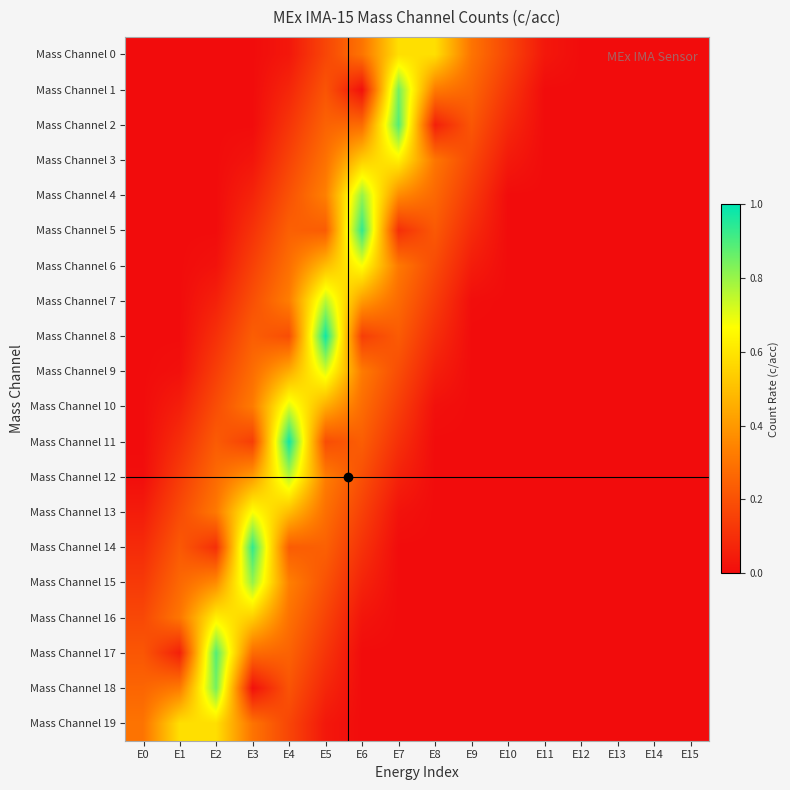

What is the spread (max minus min) of values at E4?

0.9